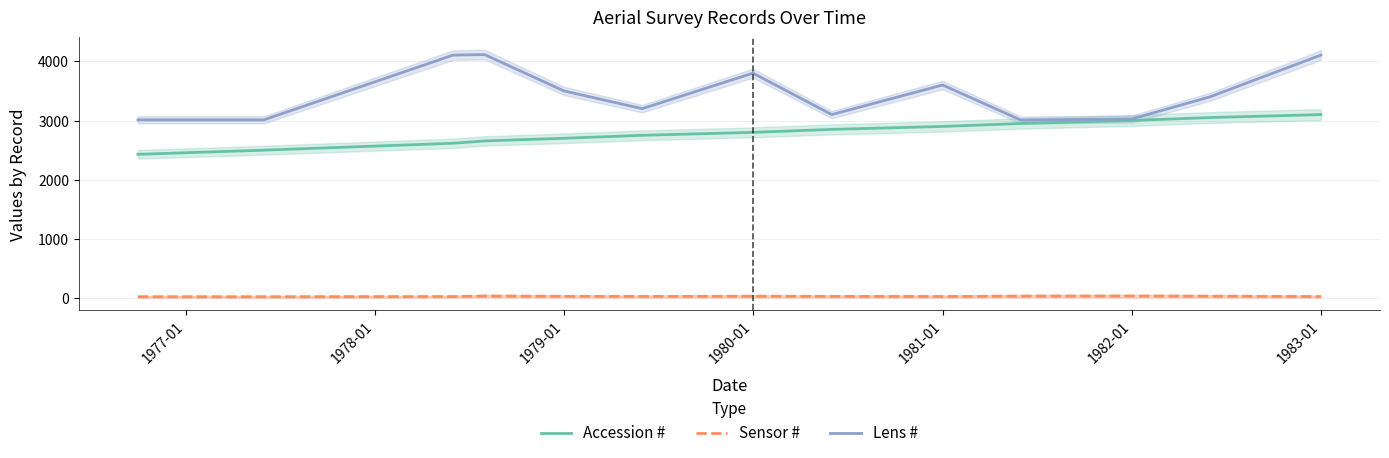

True or false: Accession # and Lens # cross at least once.

False